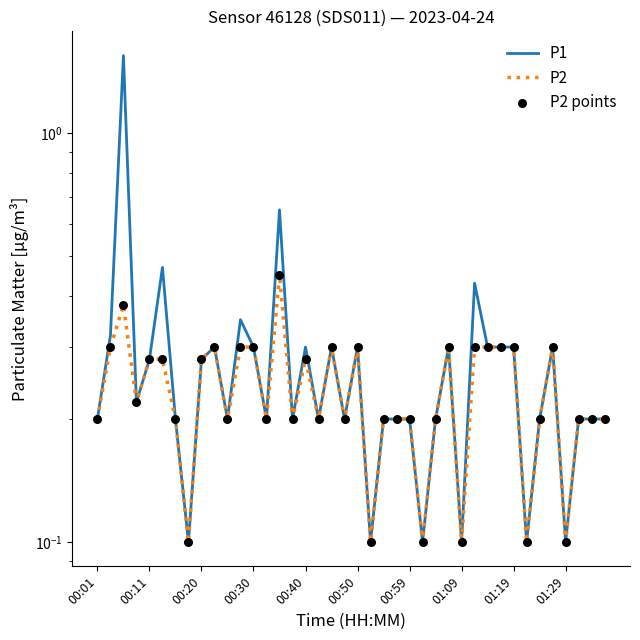

What is the total value across all series at 38?

0.6